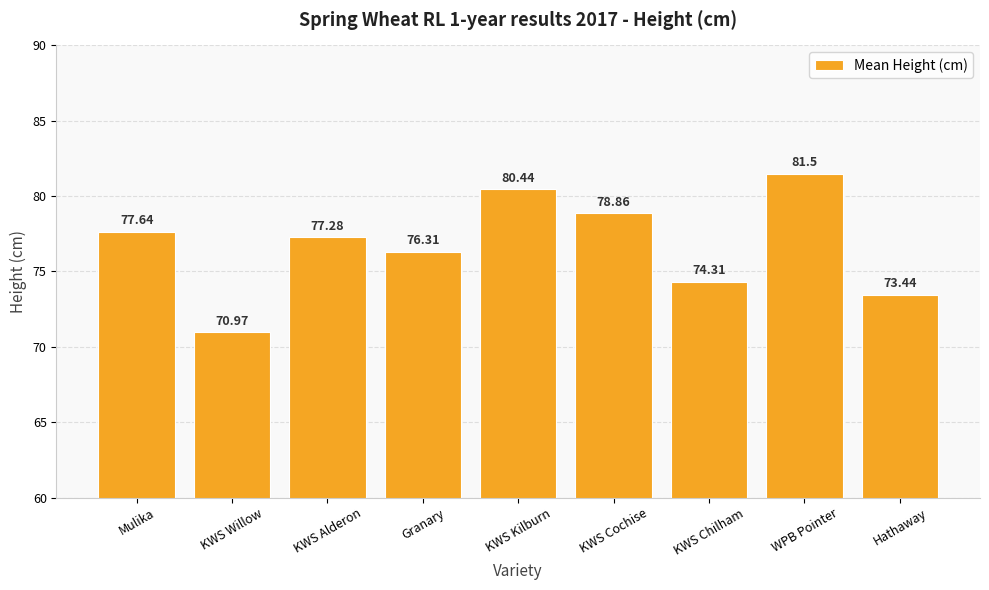

The value at WPB Pointer is 20.7. True or false?

False